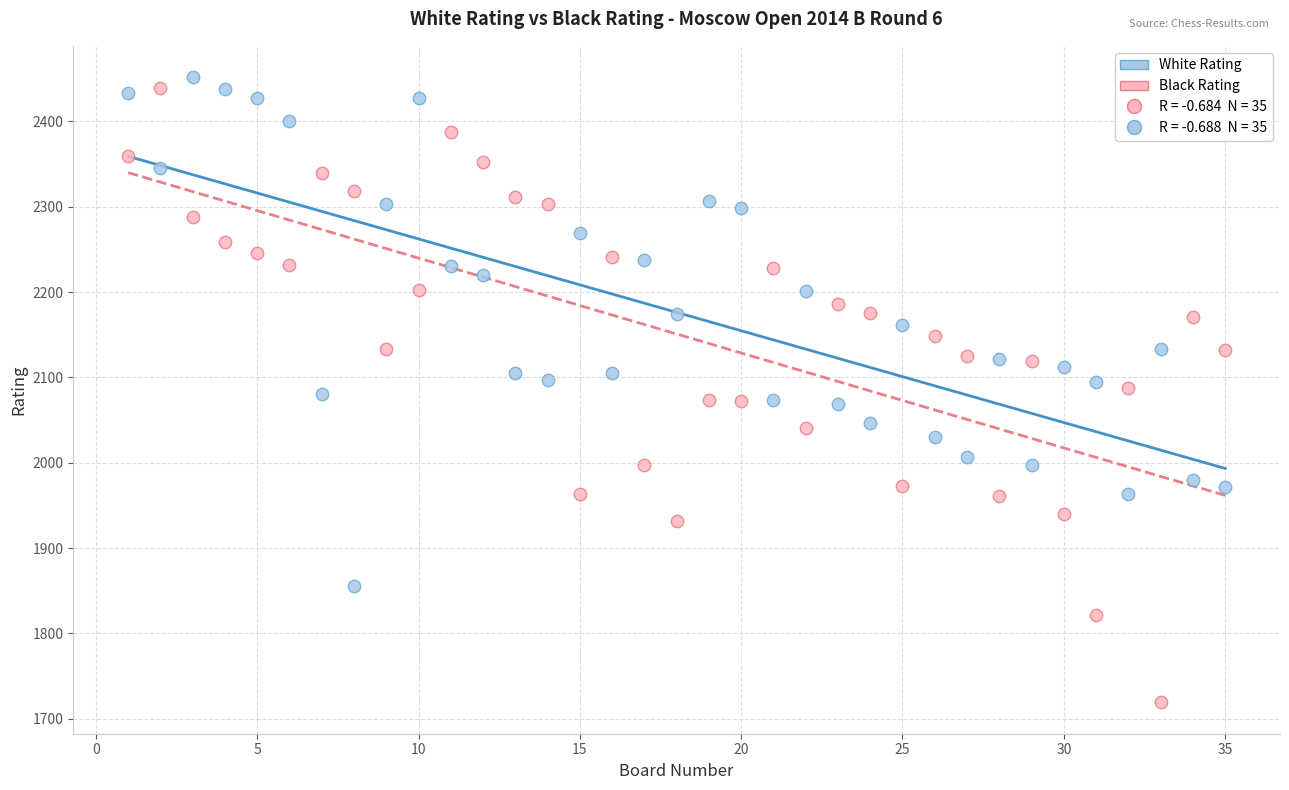

What is the X range (max minus min) for the scatter plot?

34